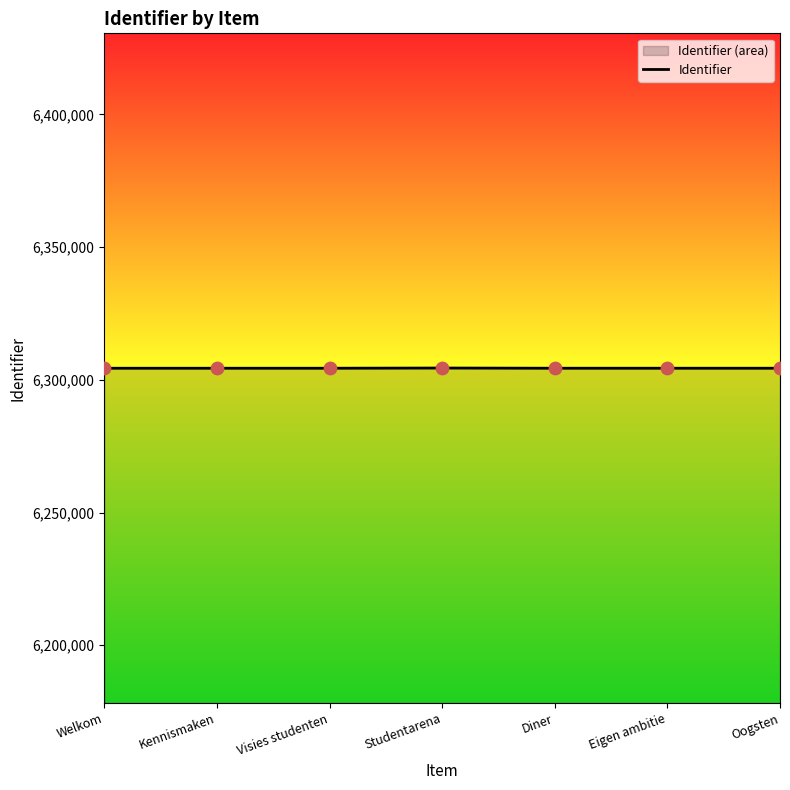

Between Diner and Visies studenten, which is larger?

Diner